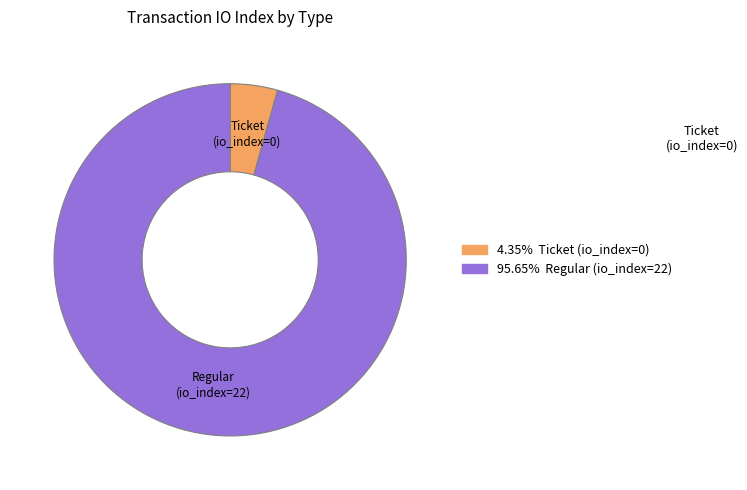

Is there a majority slice in this chart?

Yes